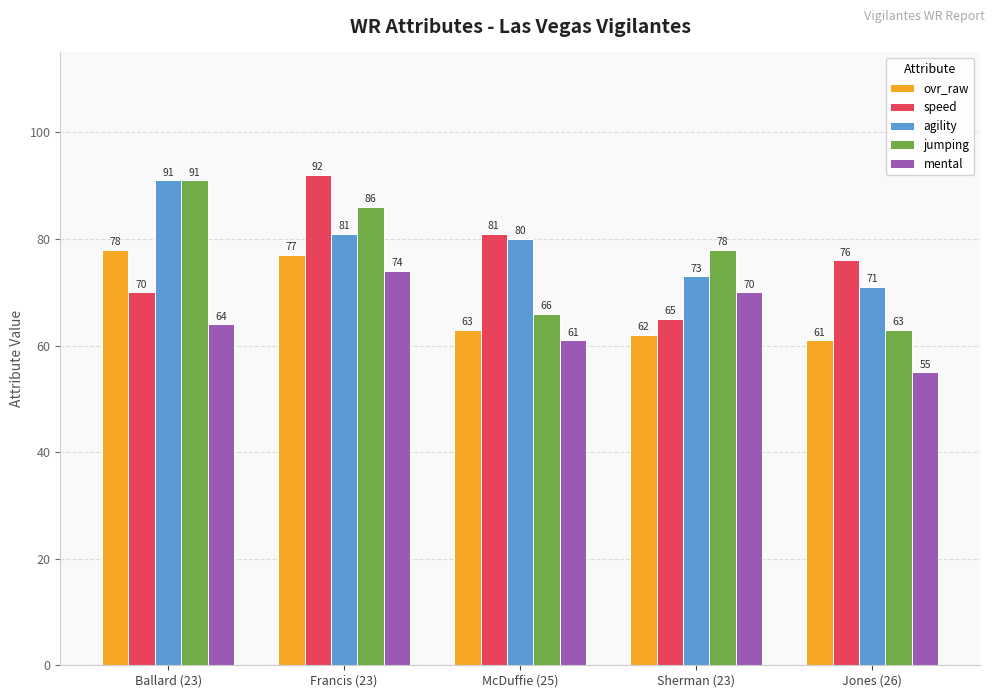

What is the label of the 3rd bar from the left?

McDuffie (25)